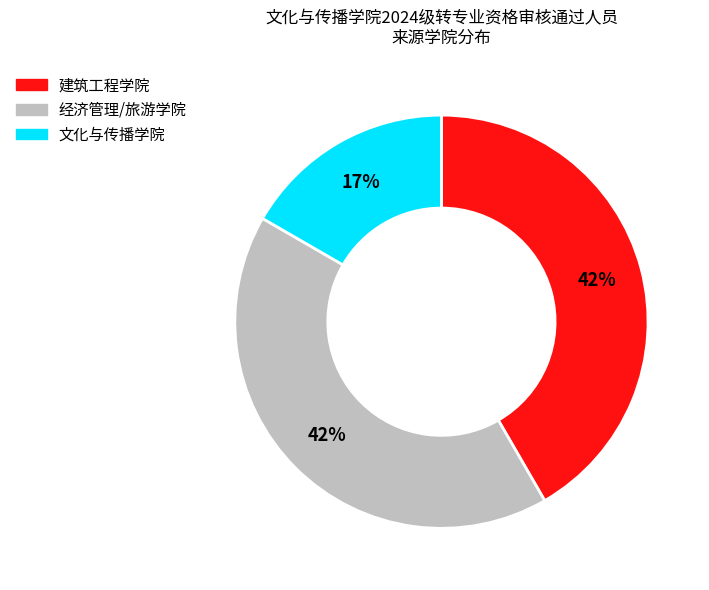

Is there a majority slice in this chart?

No